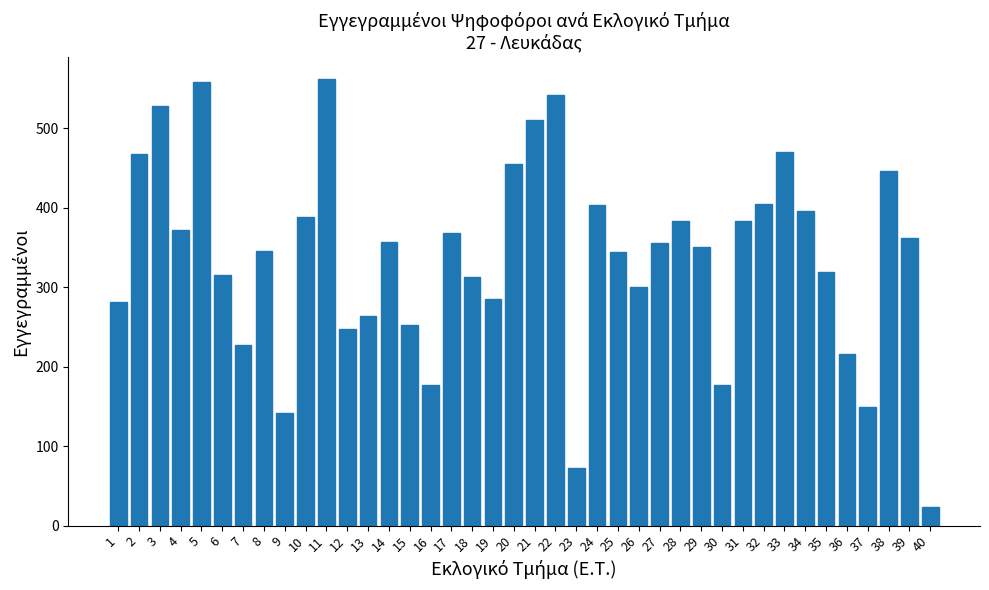

What is the value of the 32nd bar from the left?

405